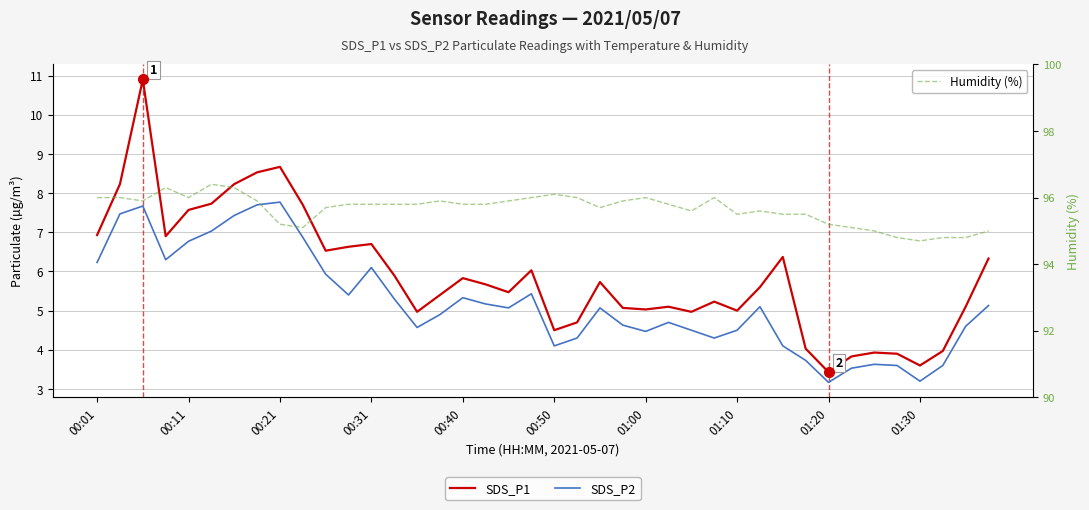

What is the maximum value for Humidity (%)?

96.4